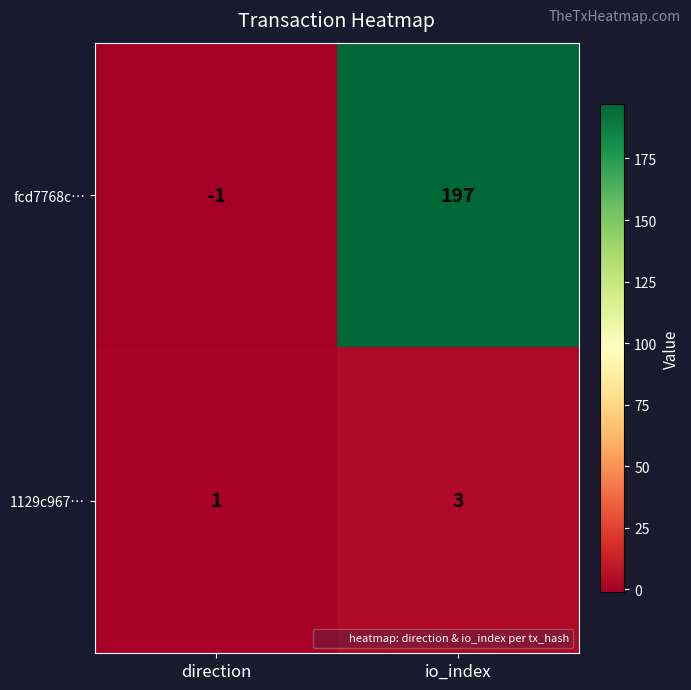

Which label corresponds to the smallest value in the chart?

direction